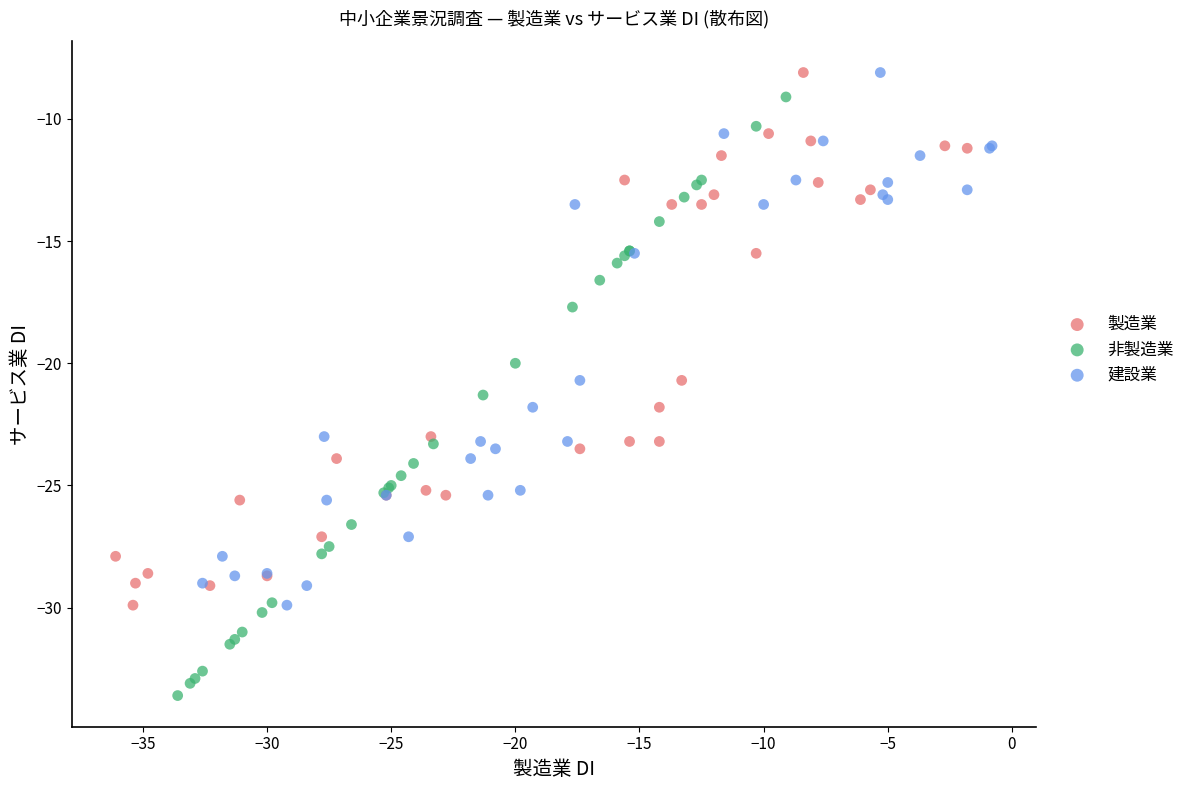

Which series has the largest Y range (max minus min)?

非製造業